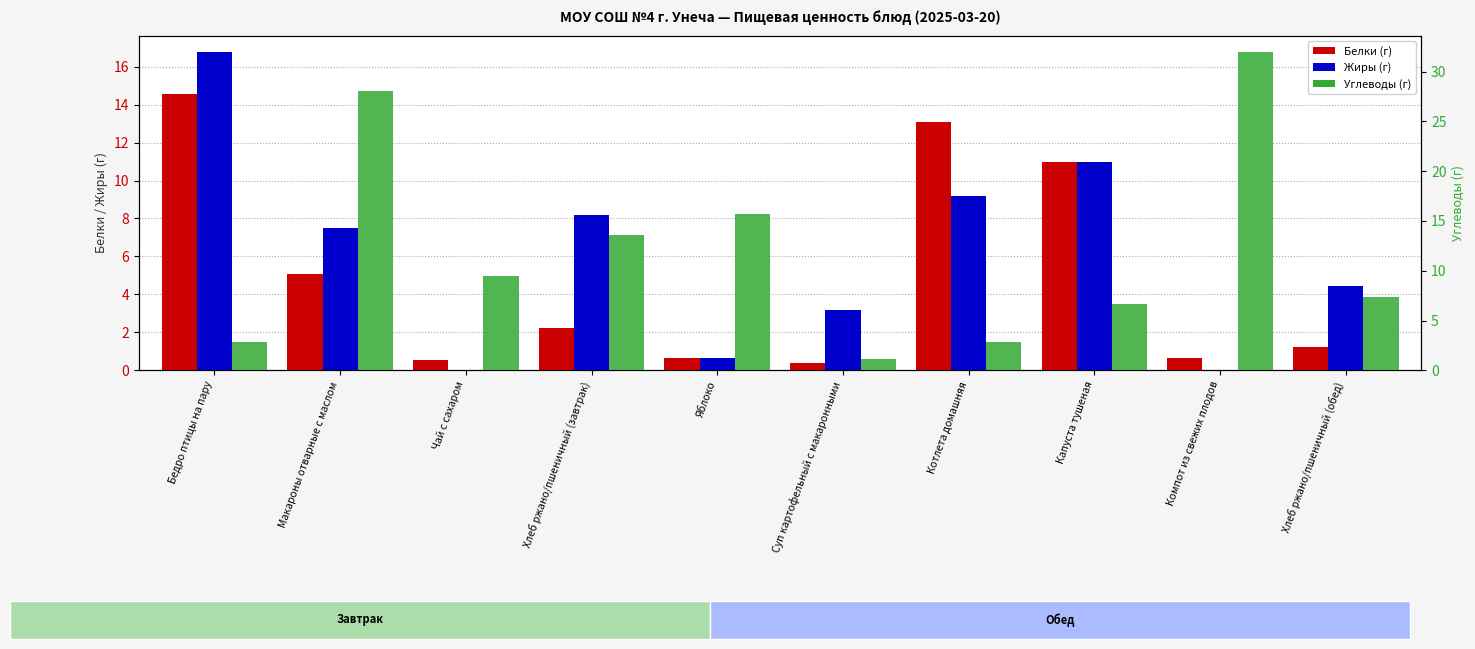

What is the approximate value of Жиры at Макароны отварные с маслом?

7.5